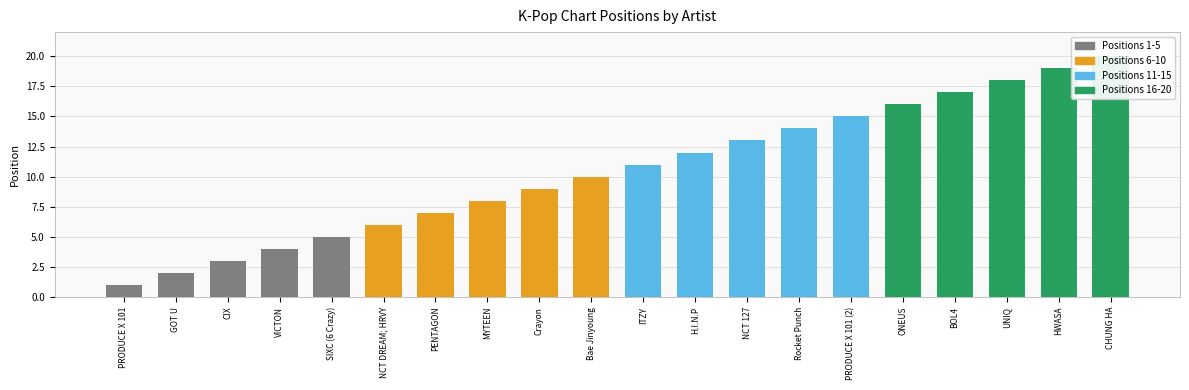

The chart shows a value of 3 at CIX. True or false?

True